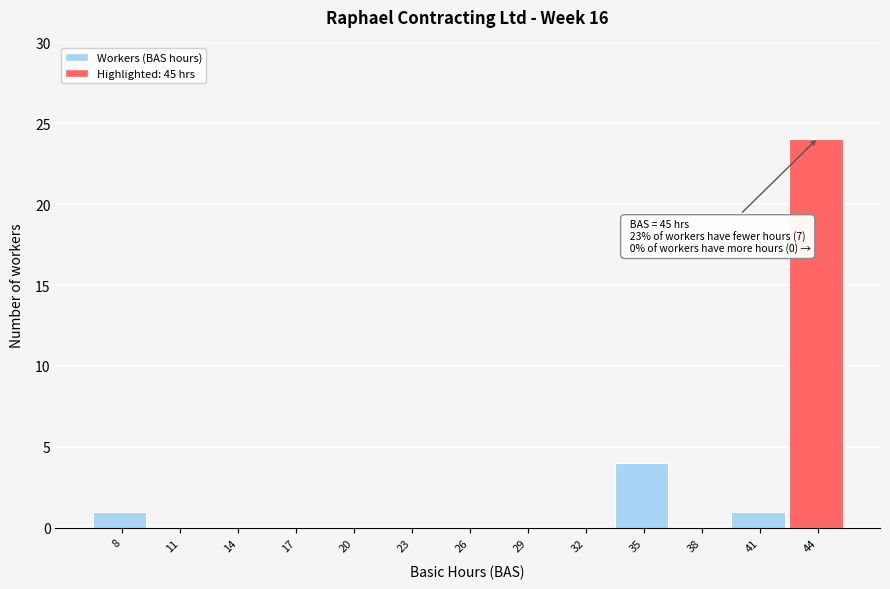

Reading left to right, extract all data points from this chart.

8=1	11=0	14=0	17=0	20=0	23=0	26=0	29=0	32=0	35=4	38=0	41=1	44=24